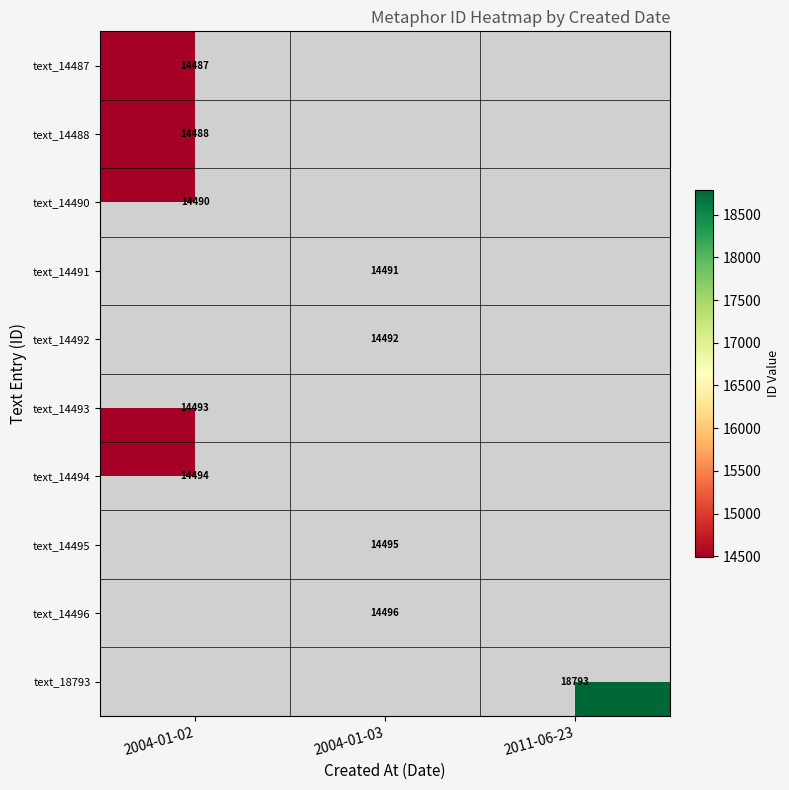

The value of text_14488 at 2004-01-02 is 8864. True or false?

False